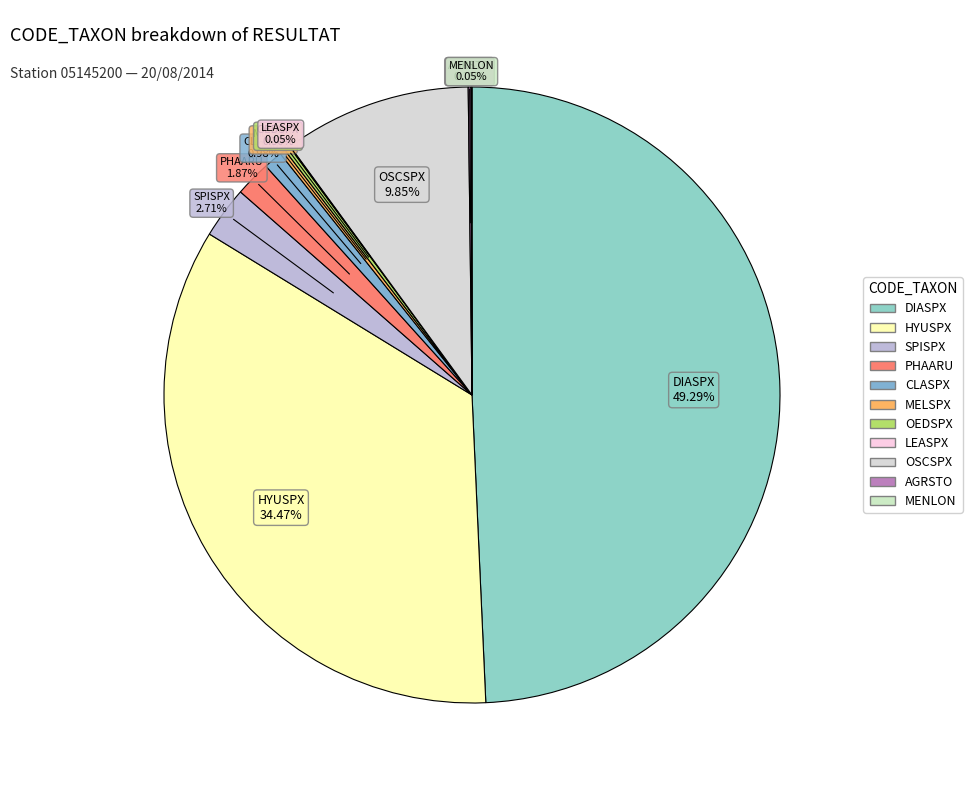

The PHAARU slice represents 2% of the pie. True or false?

True